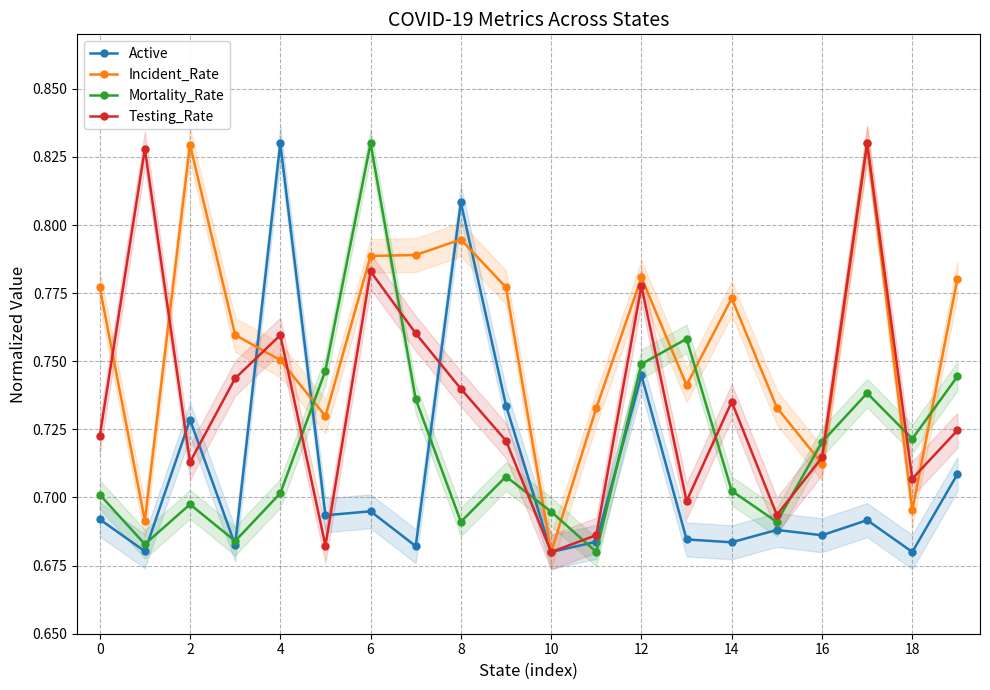

How many Incident_Rate values are between 0 and 1?

20